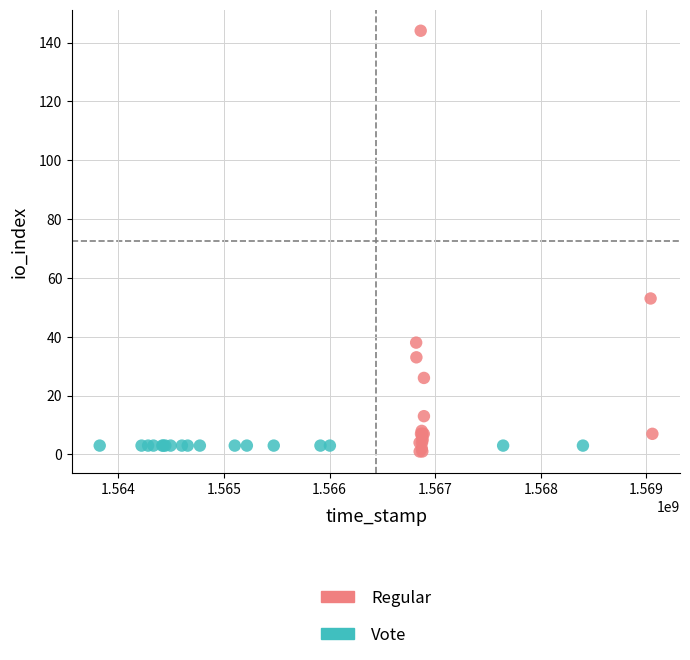

Which series reaches the minimum Y coordinate?

Regular